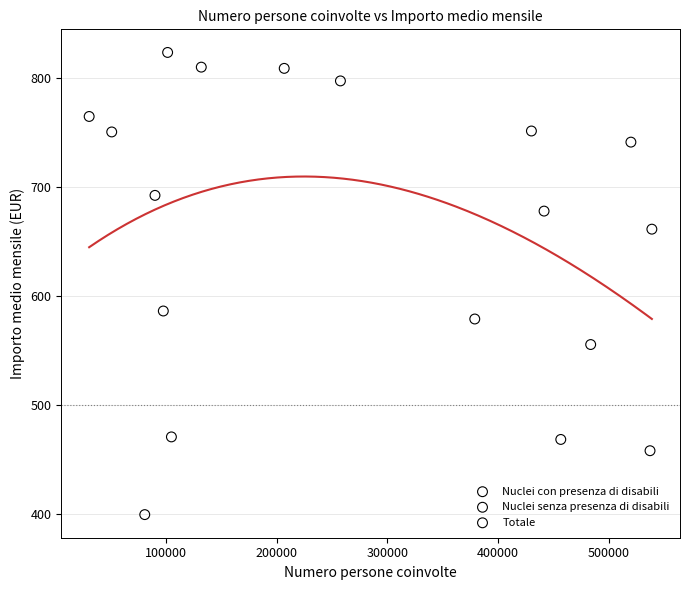

Which series reaches the maximum Y coordinate?

Nuclei senza presenza di disabili